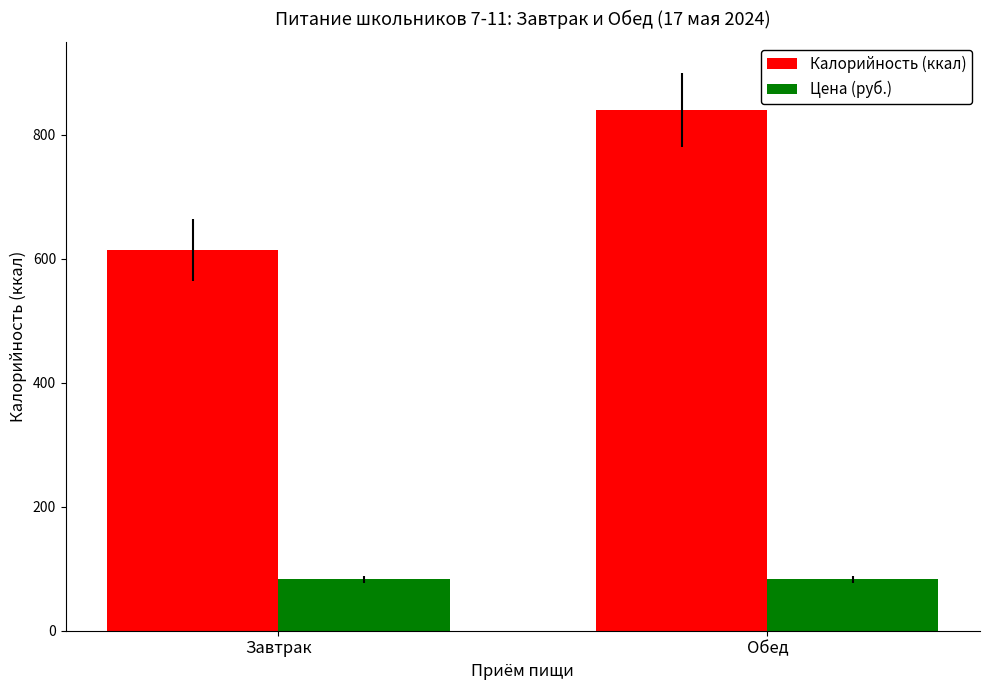

Rank the series by their maximum value, from lowest to highest.

Цена (руб.), Калорийность (ккал)